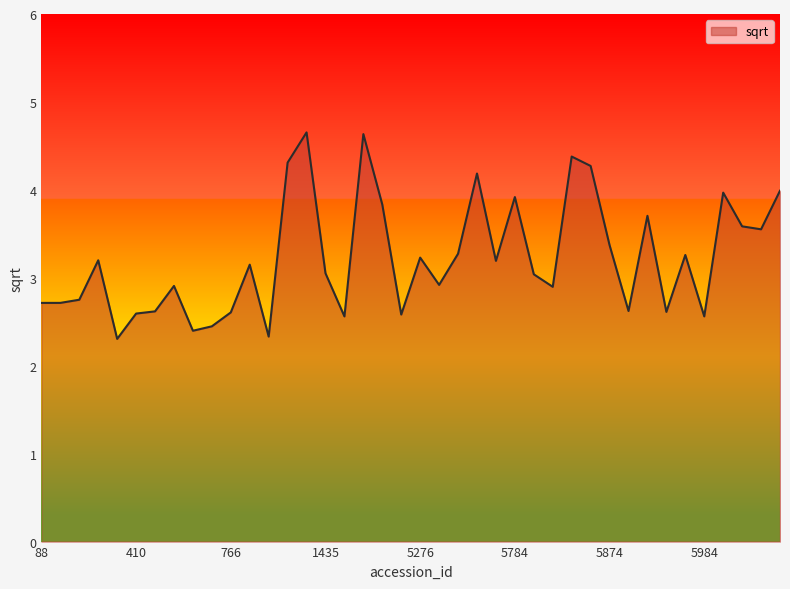

What is the maximum value shown in the chart?

4.7